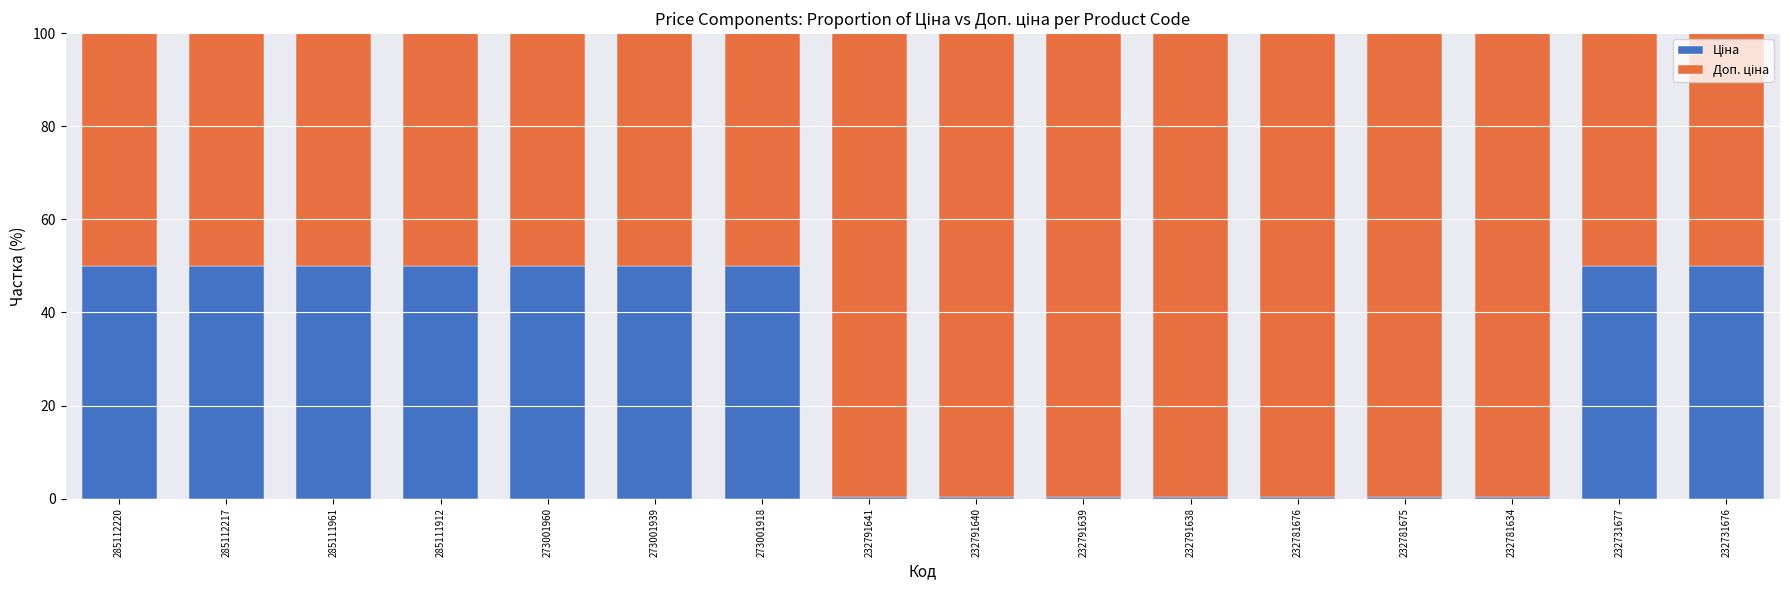

What is the total value across all series at 285111912?

100.0